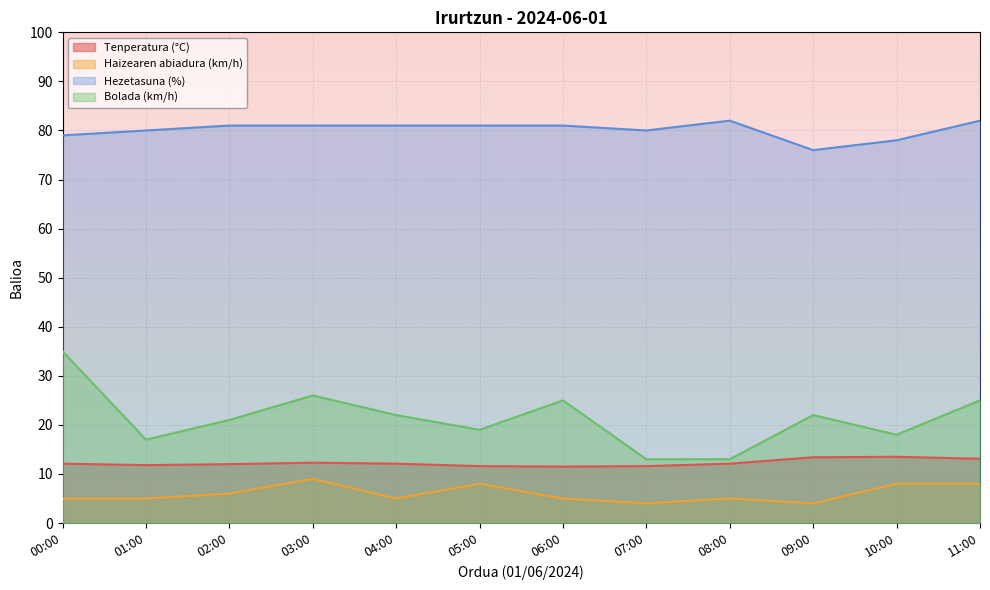

What is the difference between the maximum and minimum values in the Tenperatura (°C) series?

2.0